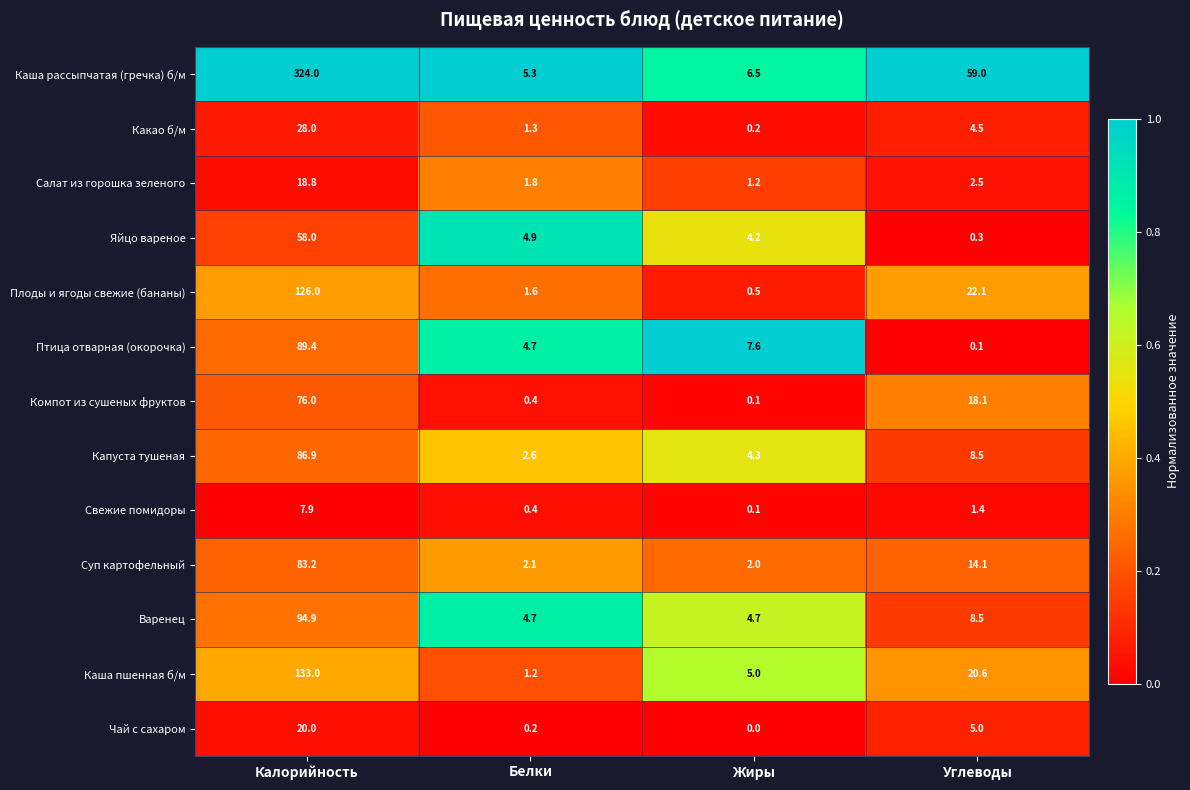

Which series changed the most between Калорийность and Жиры?

Каша рассыпчатая (гречка) б/м